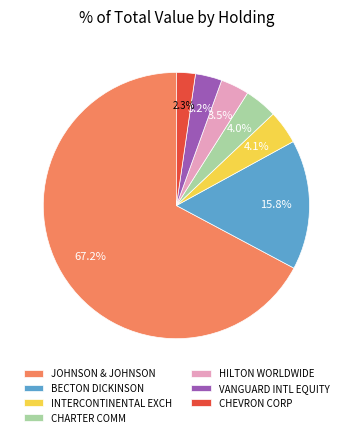

How many slices are in this pie chart?

7